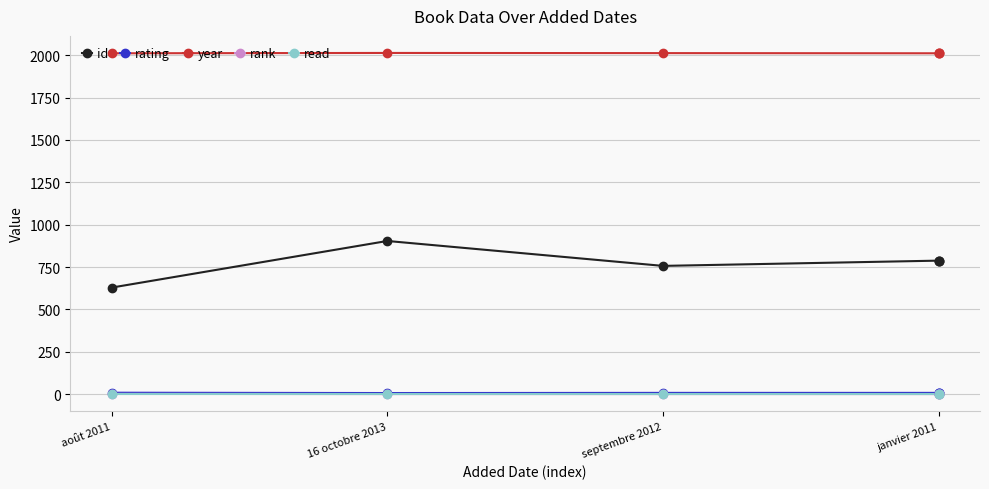

Is the value of year at 16 octobre 2013 greater than the value of rating at septembre 2012?

Yes